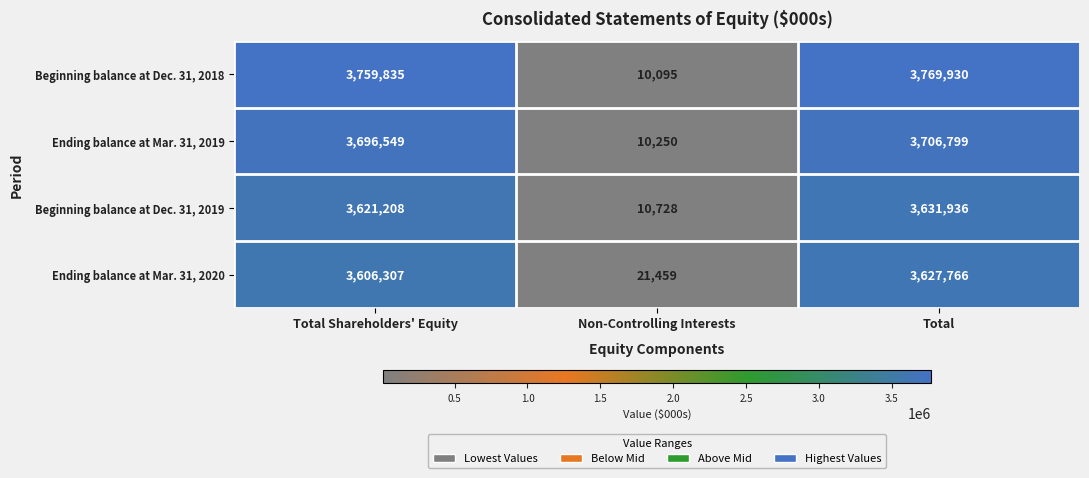

The Ending balance at Mar. 31, 2019 series shows 2545983 at Total. True or false?

False